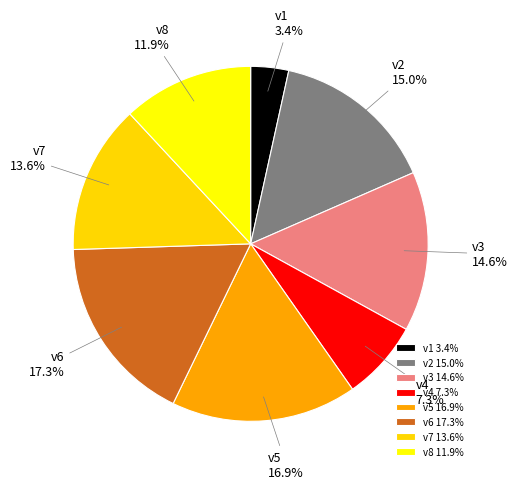

Is there any slice that represents more than half of the pie?

No